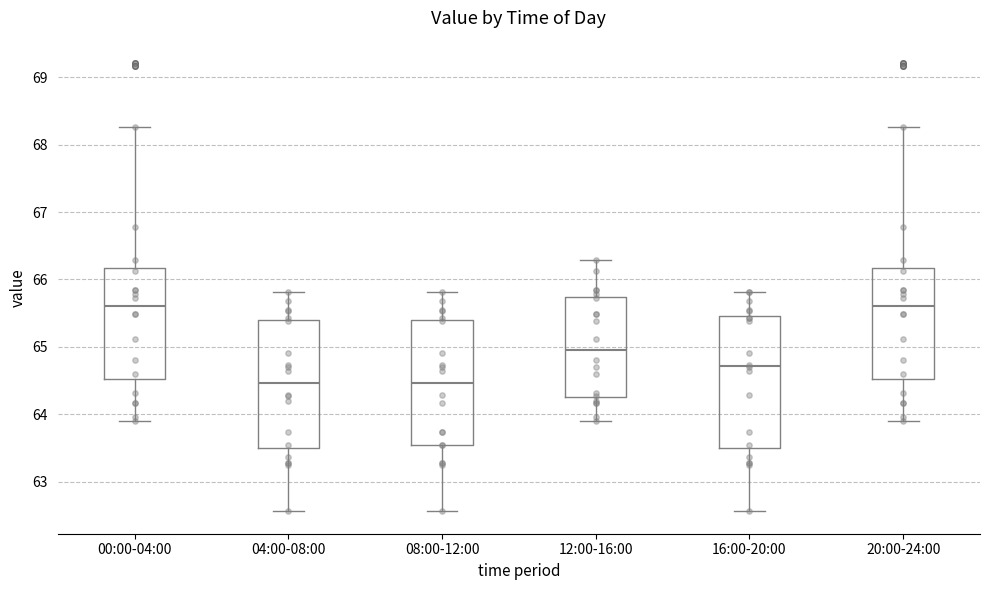

Reading left to right, read every box against the y-axis: the position of its median line, the range the box covers, and the ends of its whiskers. The values are not printed on the chart, so give them approximately, as read against the axis.

00:00-04:00: median 65.6, box 64.5 to 66.2, whiskers 63.9 to 68.3
04:00-08:00: median 64.5, box 63.5 to 65.4, whiskers 62.6 to 65.8
08:00-12:00: median 64.5, box 63.5 to 65.4, whiskers 62.6 to 65.8
12:00-16:00: median 65.0, box 64.3 to 65.7, whiskers 63.9 to 66.3
16:00-20:00: median 64.7, box 63.5 to 65.5, whiskers 62.6 to 65.8
20:00-24:00: median 65.6, box 64.5 to 66.2, whiskers 63.9 to 68.3